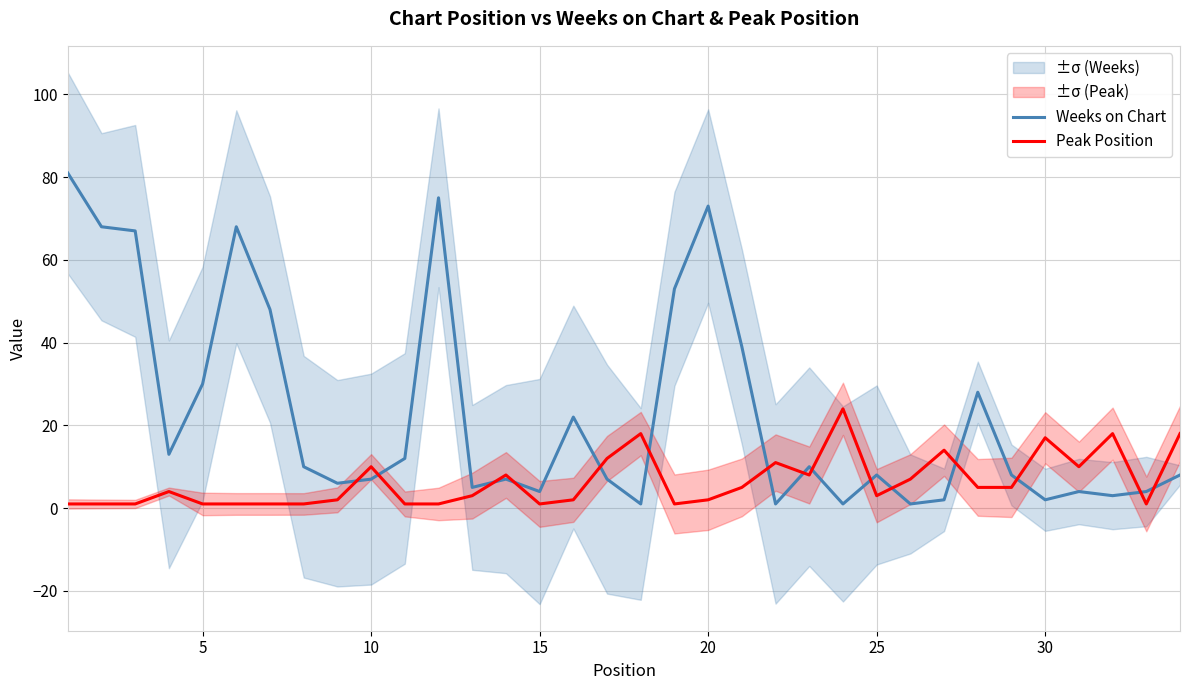

How many data points in Weeks on Chart are less than 8?

15